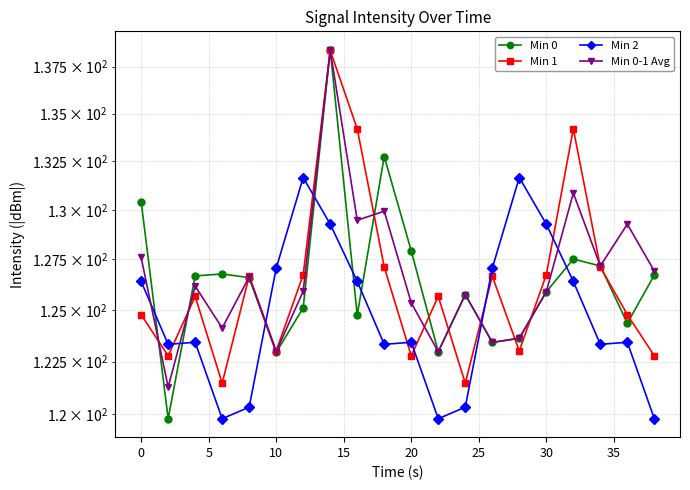

What is the average value of the Min 2 series?

124.8